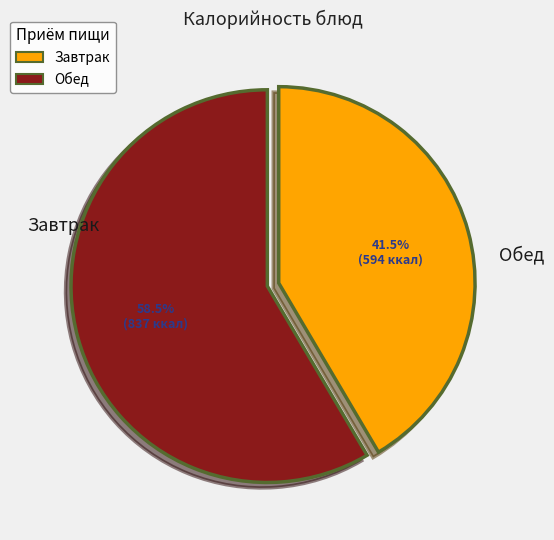

Does any single category account for the majority?

Yes